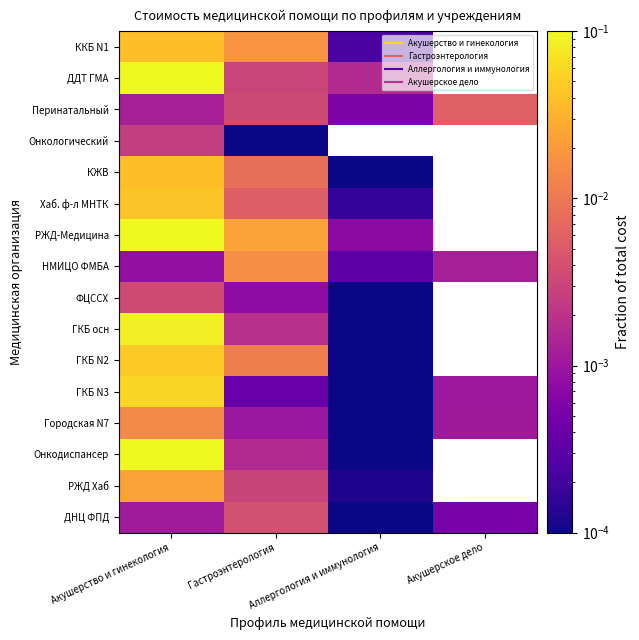

True or false: НМИЦО ФМБА has a value of 0.0 at Гастроэнтерология.

False